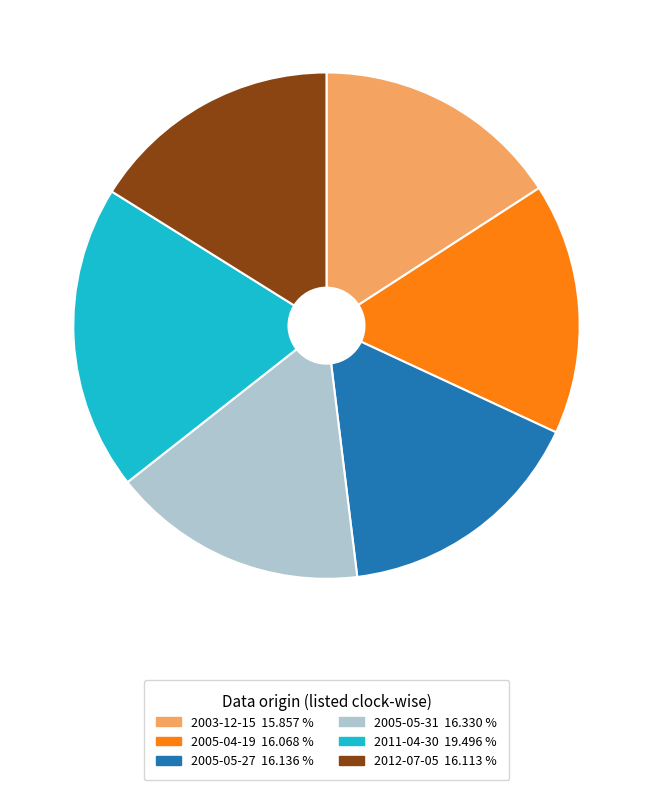

Does any single category account for the majority?

No